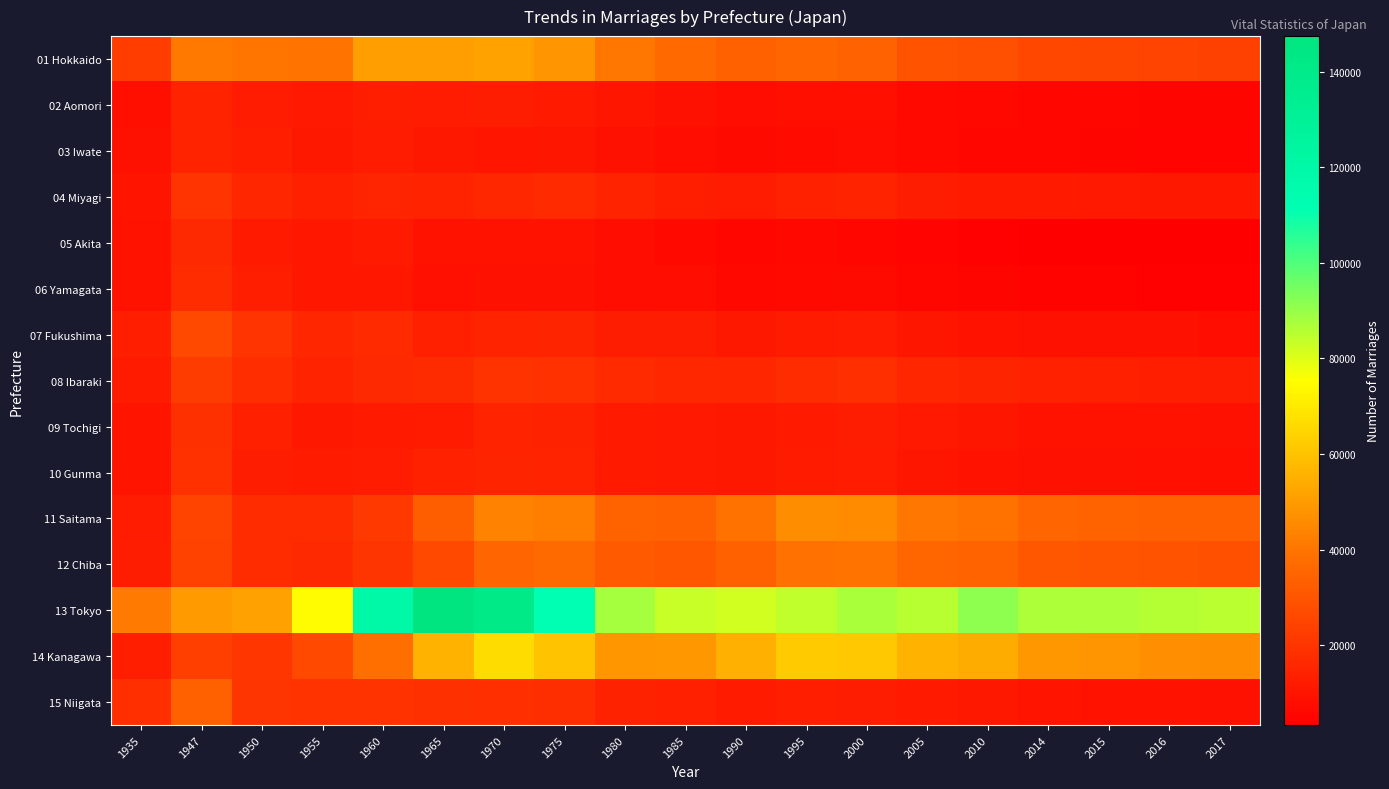

Rank the series by their maximum value, from highest to lowest.

13 Tokyo, 14 Kanagawa, 01 Hokkaido, 11 Saitama, 12 Chiba, 15 Niigata, 07 Fukushima, 08 Ibaraki, 04 Miyagi, 10 Gunma, 09 Tochigi, 06 Yamagata, 05 Akita, 03 Iwate, 02 Aomori